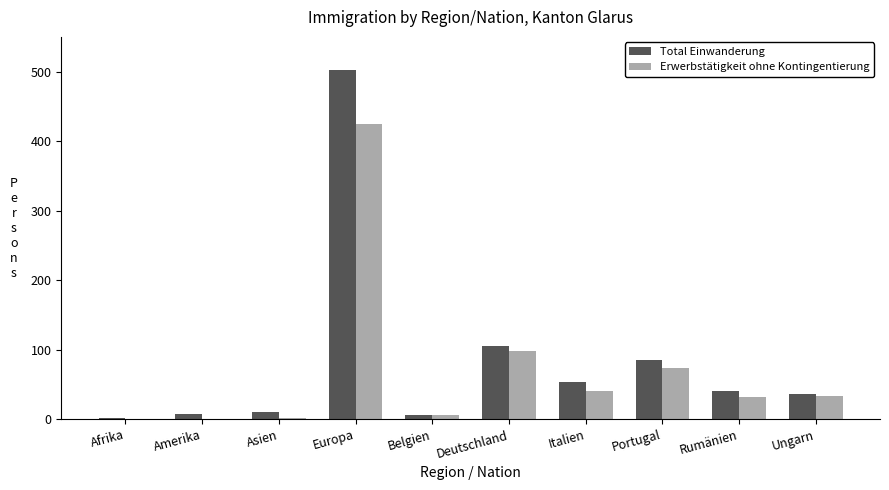

At which category is the sum across all series the highest?

Europa